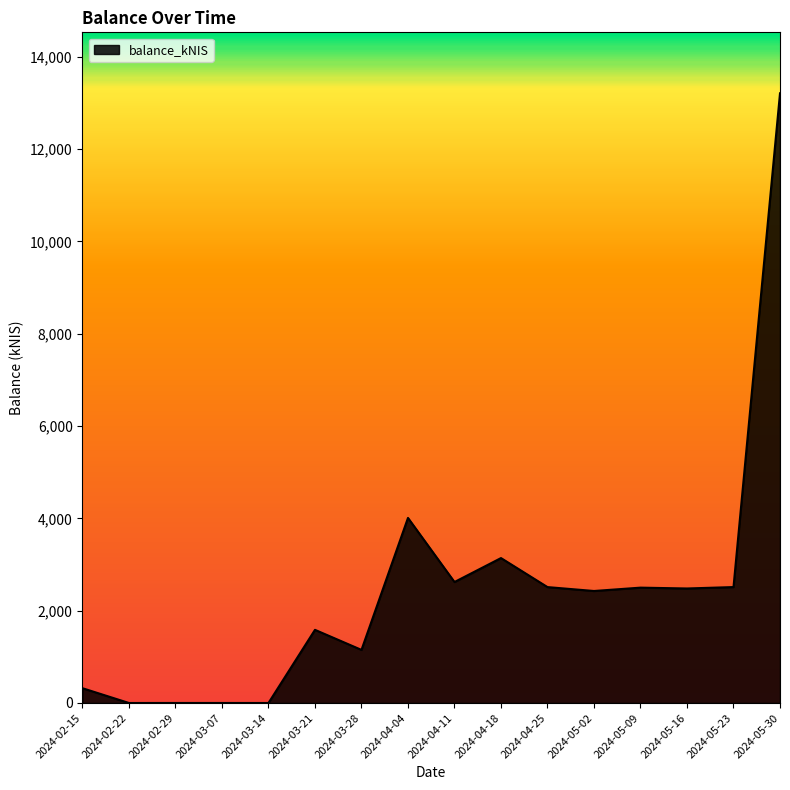

At which label is the value closest to 6604?

2024-04-04